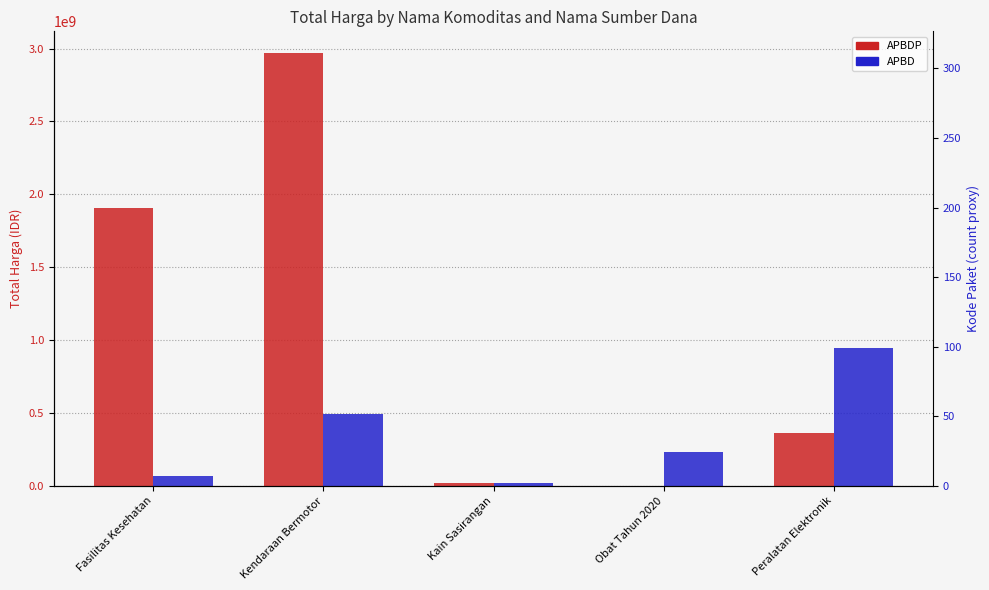

Which category has the highest value across all series?

Kendaraan Bermotor